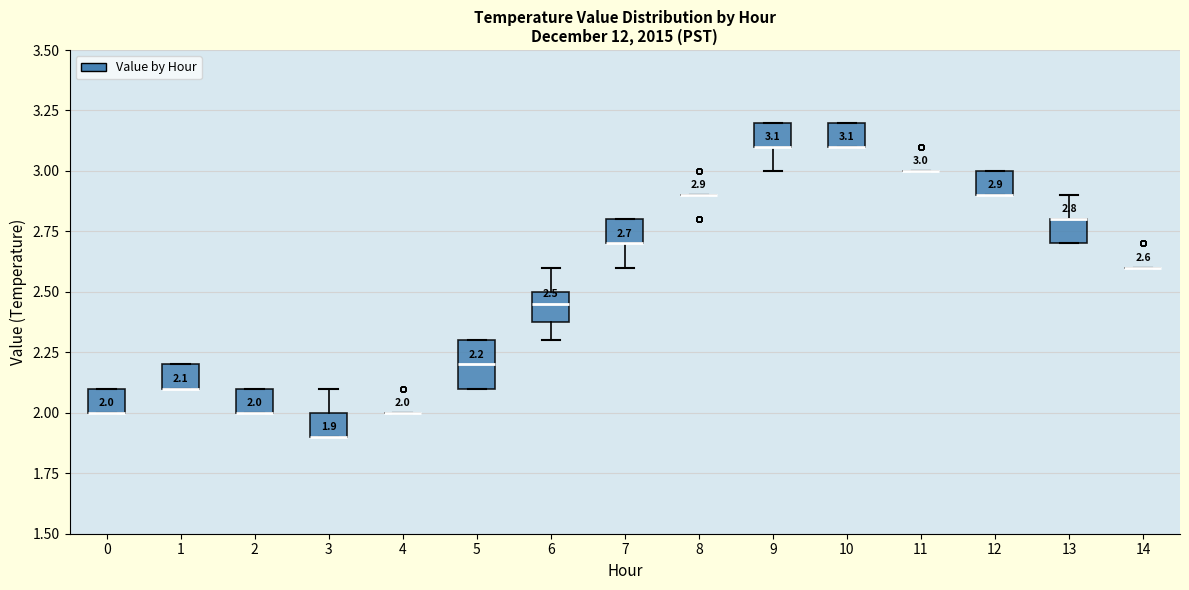

Comparing the boxes themselves (not the whiskers), which one is the tallest?

5